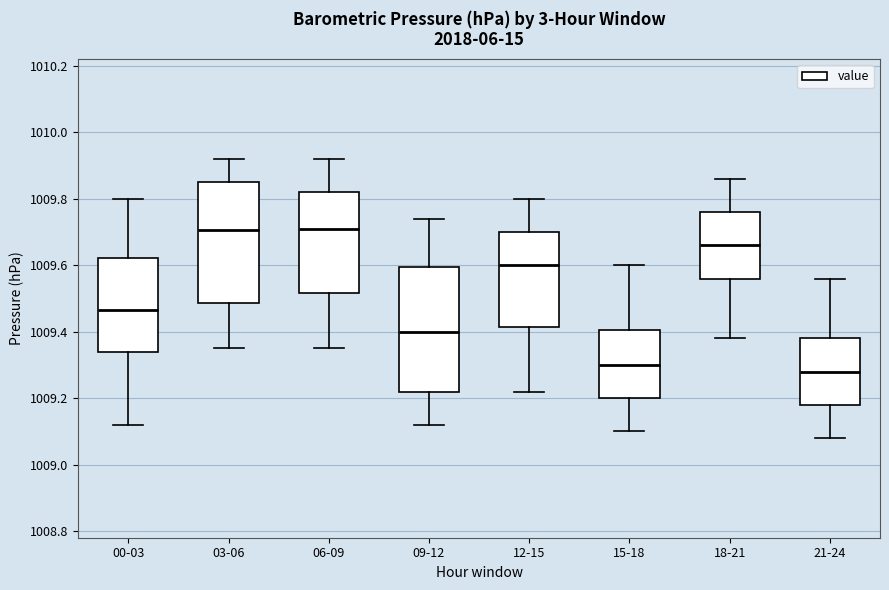

Reading left to right, transcribe this box plot: for each box, give where its median line is, the range the box spans, and where its two whiskers end, as read against the y-axis. The values are not printed on the chart, so give them approximately, as read against the axis.

00-03: median 1009.46, box 1009.34 to 1009.62, whiskers 1009.12 to 1009.80
03-06: median 1009.70, box 1009.48 to 1009.86, whiskers 1009.36 to 1009.92
06-09: median 1009.72, box 1009.52 to 1009.82, whiskers 1009.36 to 1009.92
09-12: median 1009.40, box 1009.22 to 1009.60, whiskers 1009.12 to 1009.74
12-15: median 1009.60, box 1009.42 to 1009.70, whiskers 1009.22 to 1009.80
15-18: median 1009.30, box 1009.20 to 1009.40, whiskers 1009.10 to 1009.60
18-21: median 1009.66, box 1009.56 to 1009.76, whiskers 1009.38 to 1009.86
21-24: median 1009.28, box 1009.18 to 1009.38, whiskers 1009.08 to 1009.56